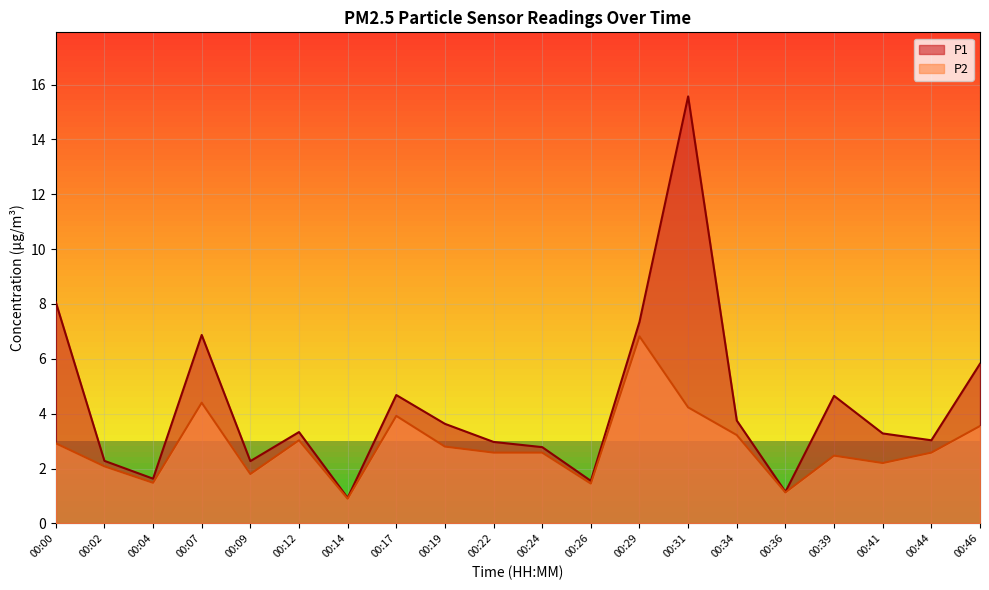

True or false: P2 has more than 1 interior local peaks.

True